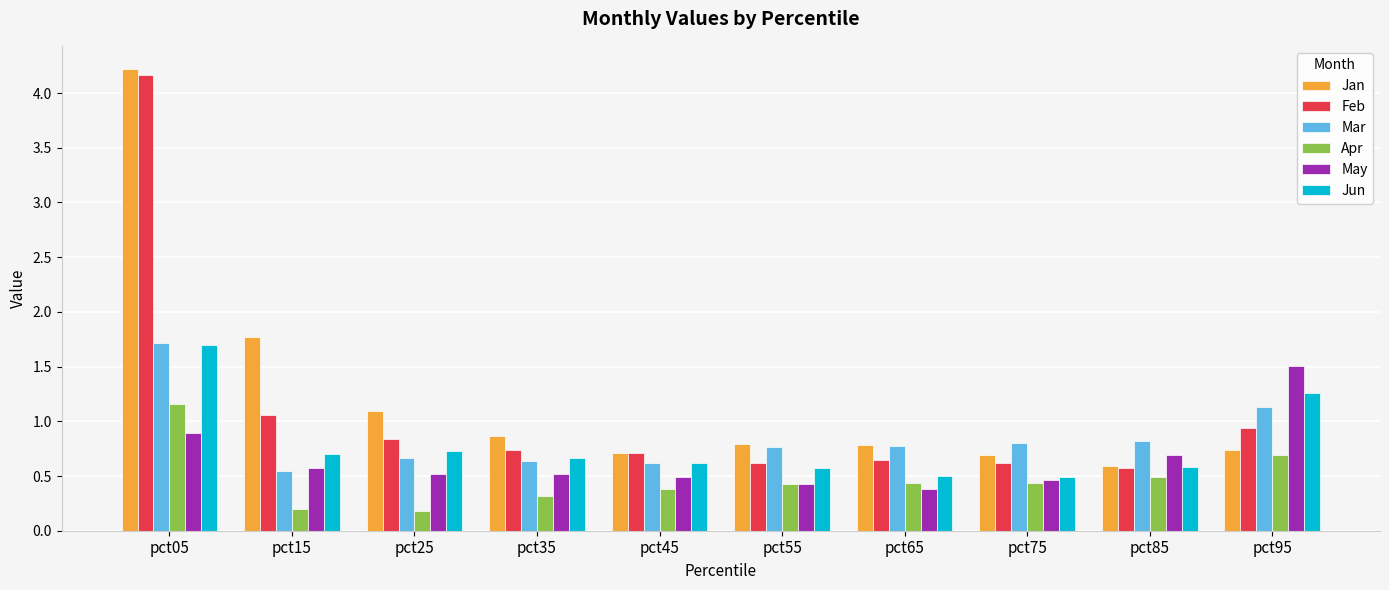

What is the spread (max minus min) of values at pct05?

3.3